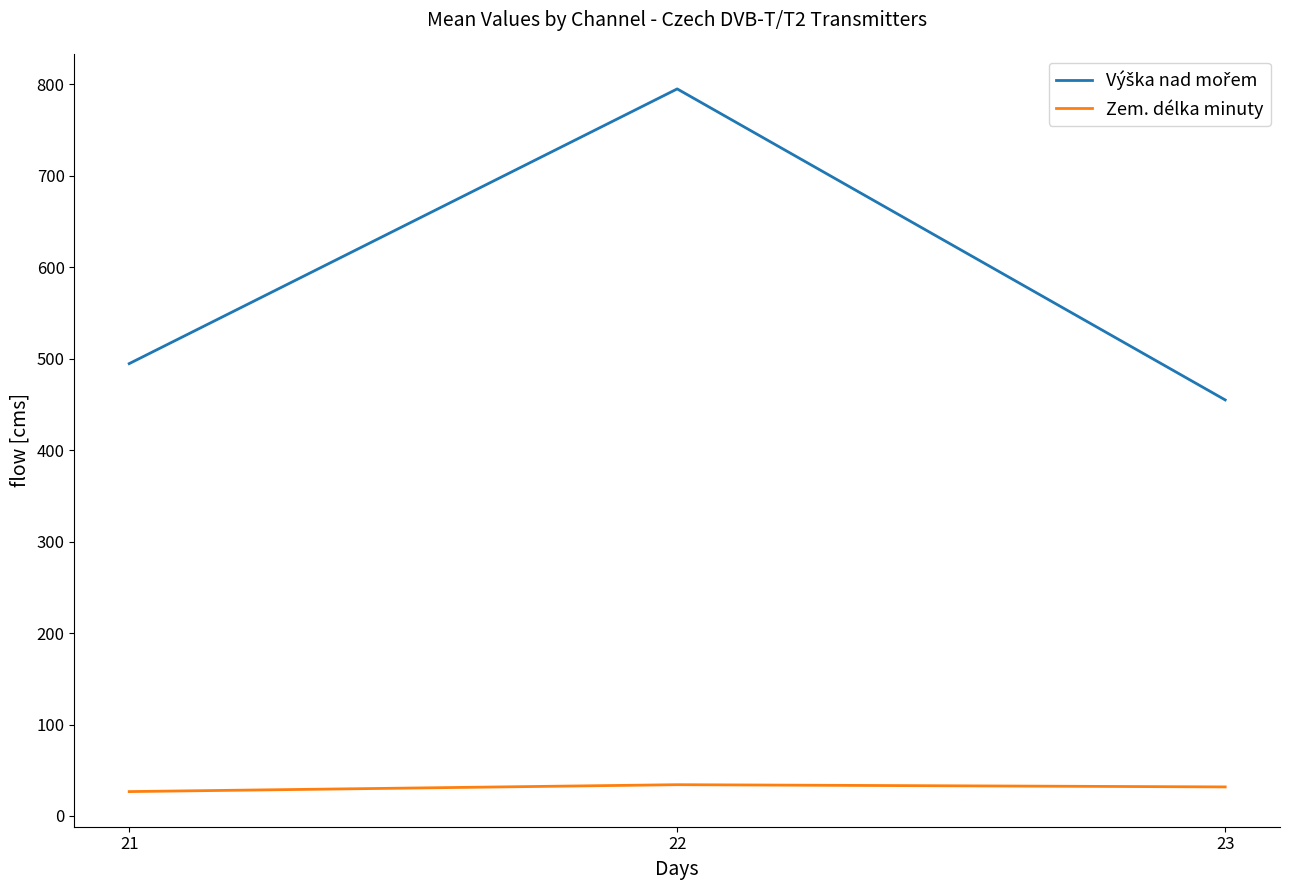

Count the number of categories in the chart.

3